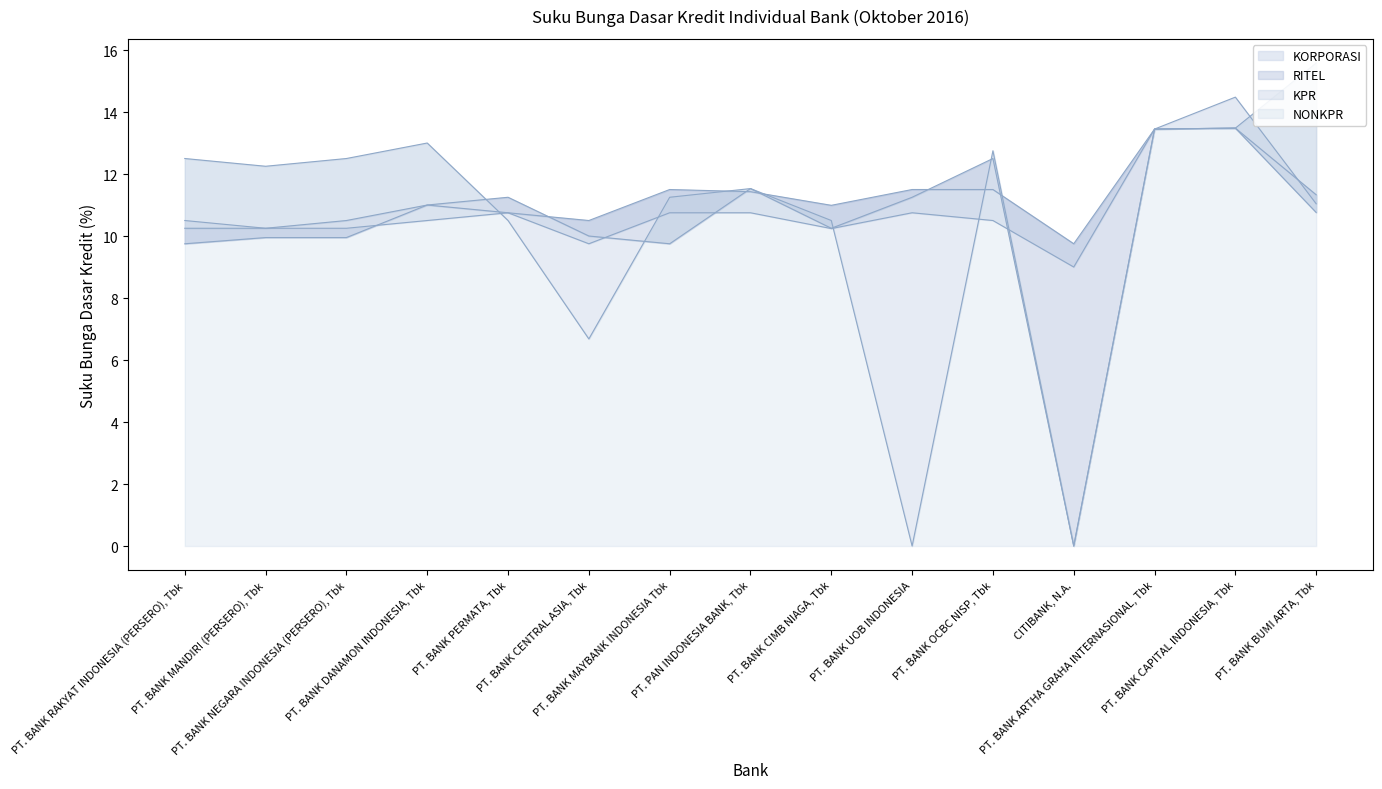

The value of RITEL at PT. BANK PERMATA, Tbk is 16.8. True or false?

False